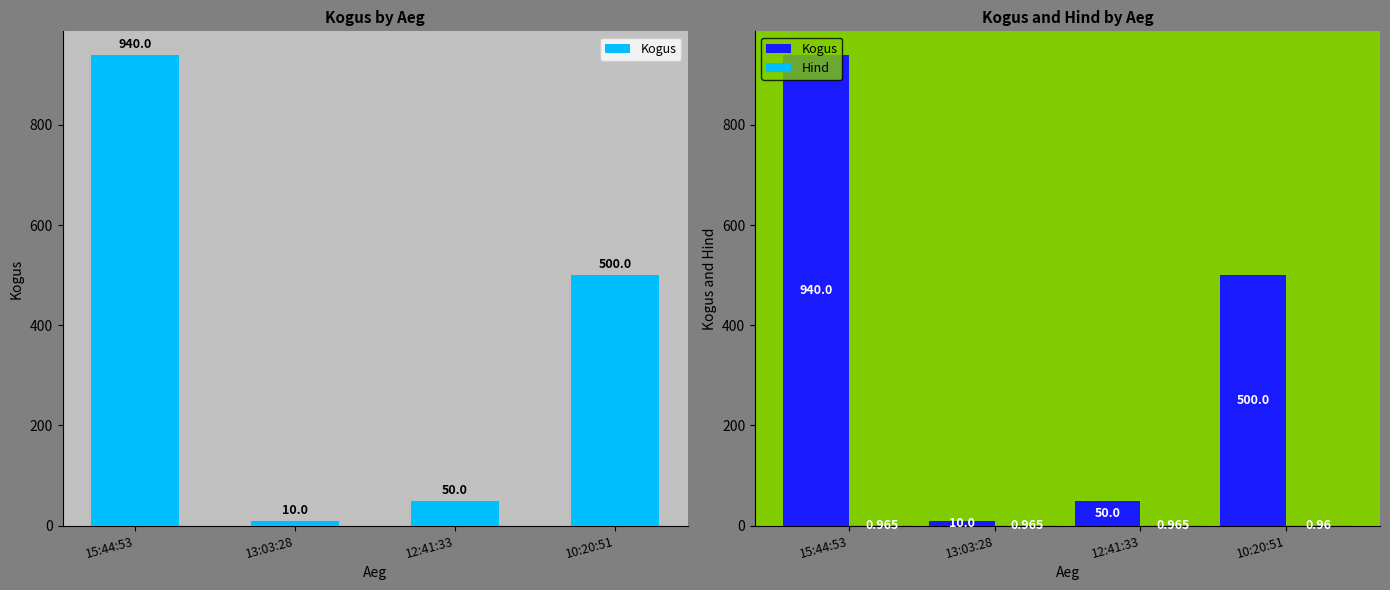

At which category is the sum across all series the highest?

15:44:53